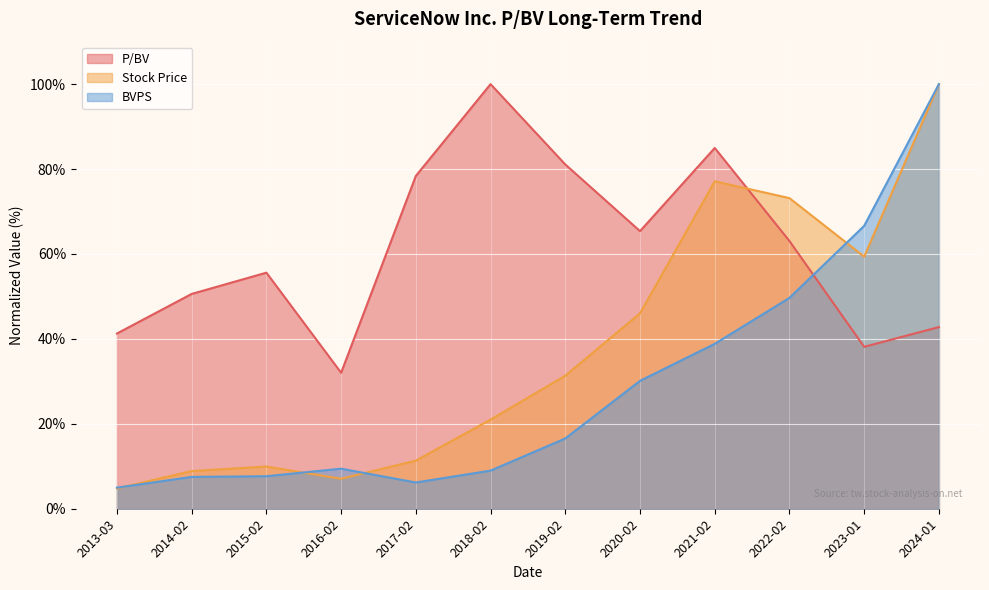

At 2019-02, list the series in order from smallest to largest.

BVPS, Stock Price, P/BV